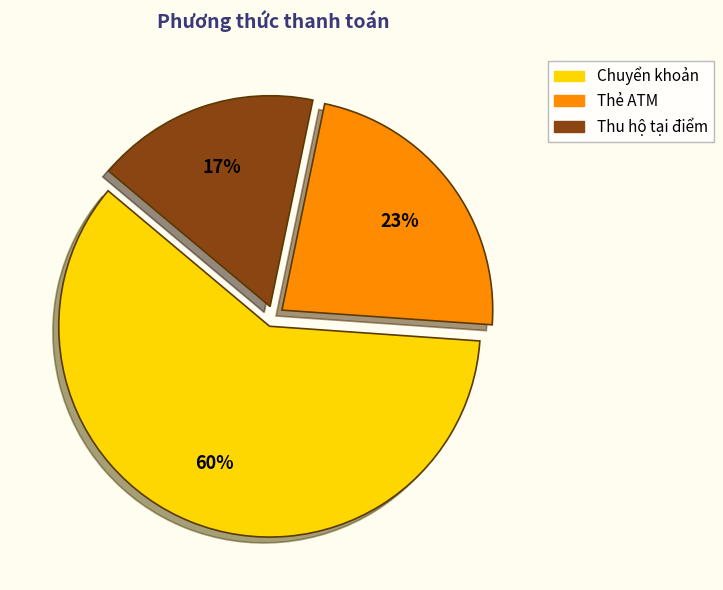

What is the ratio of the value at Thẻ ATM to the value at Chuyển khoản?

0.4